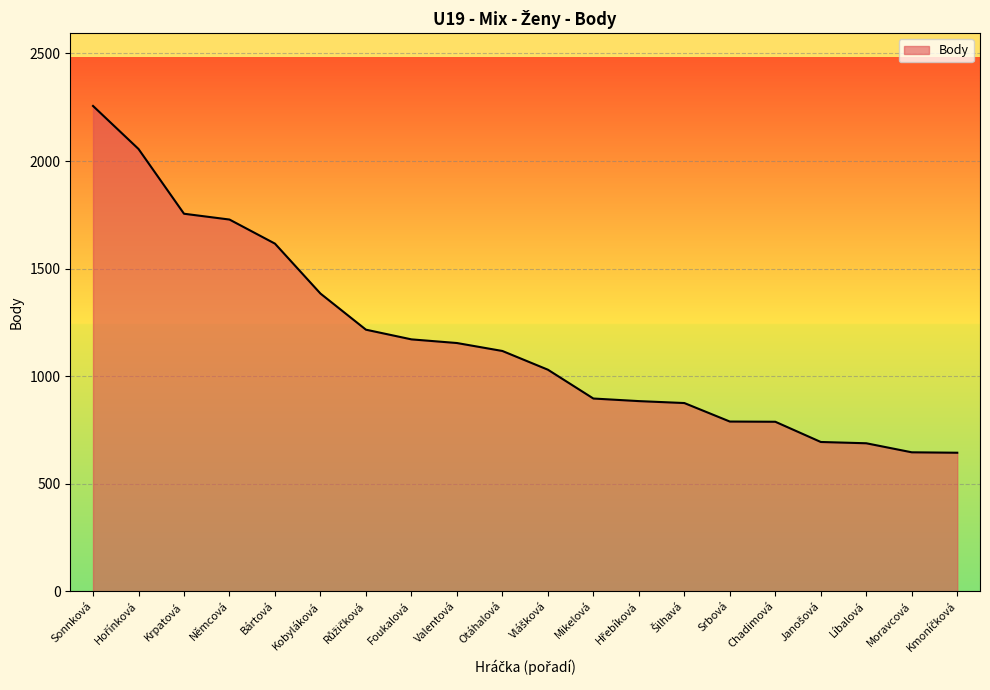

What is the change in value from Bártová to Otáhalová?

-499